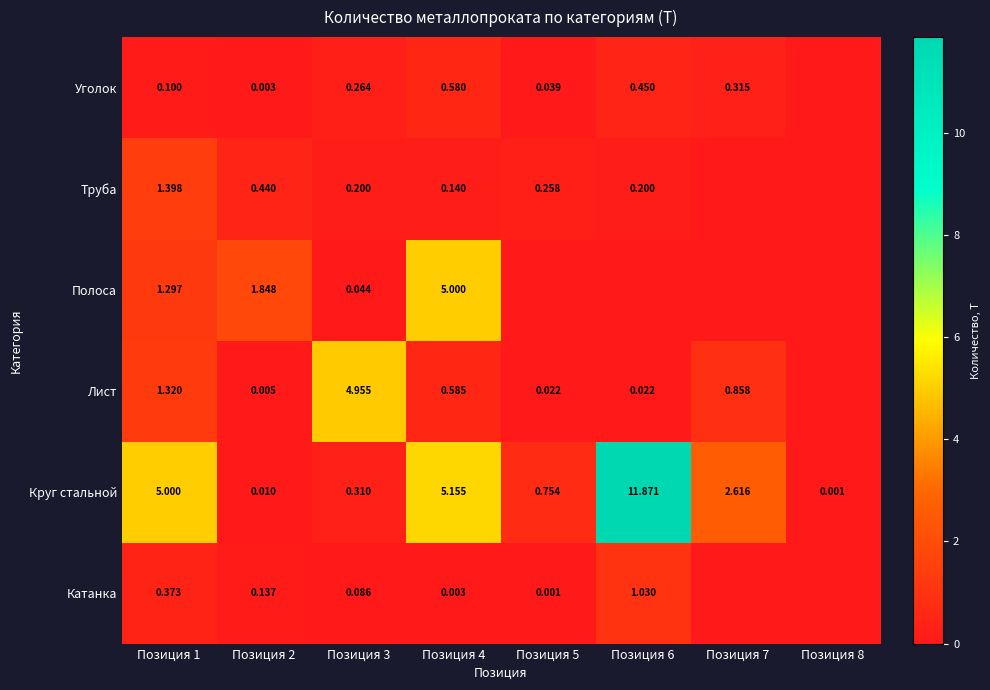

Count the number of categories in the chart.

8